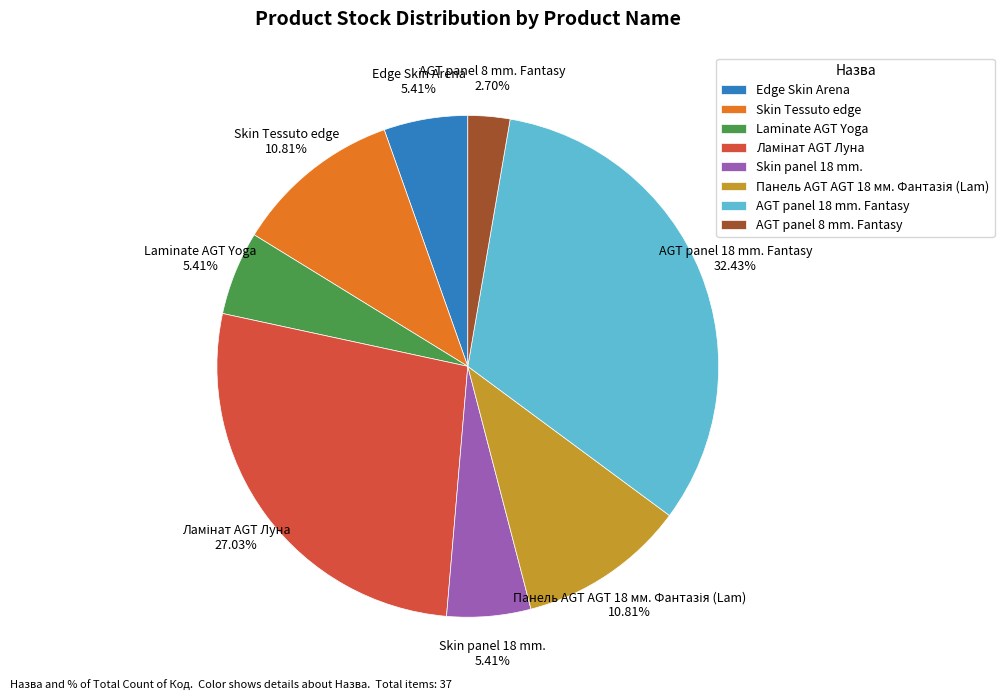

Is Laminate AGT Yoga the majority of the pie?

No